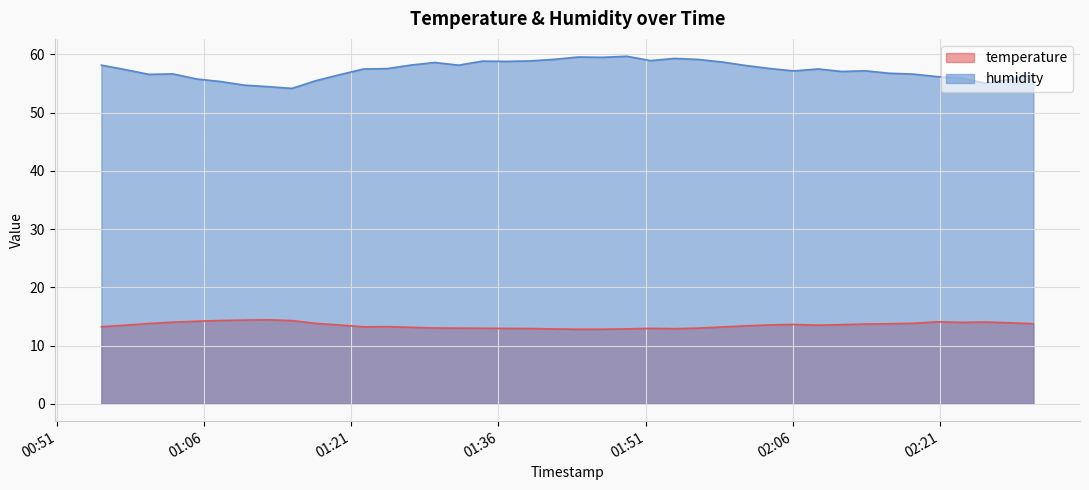

True or false: humidity has more than 2 interior local peaks.

True